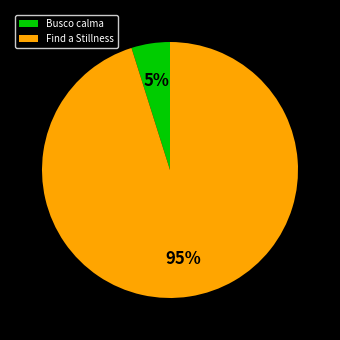

To the nearest percent, what portion does Busco calma represent?

5%